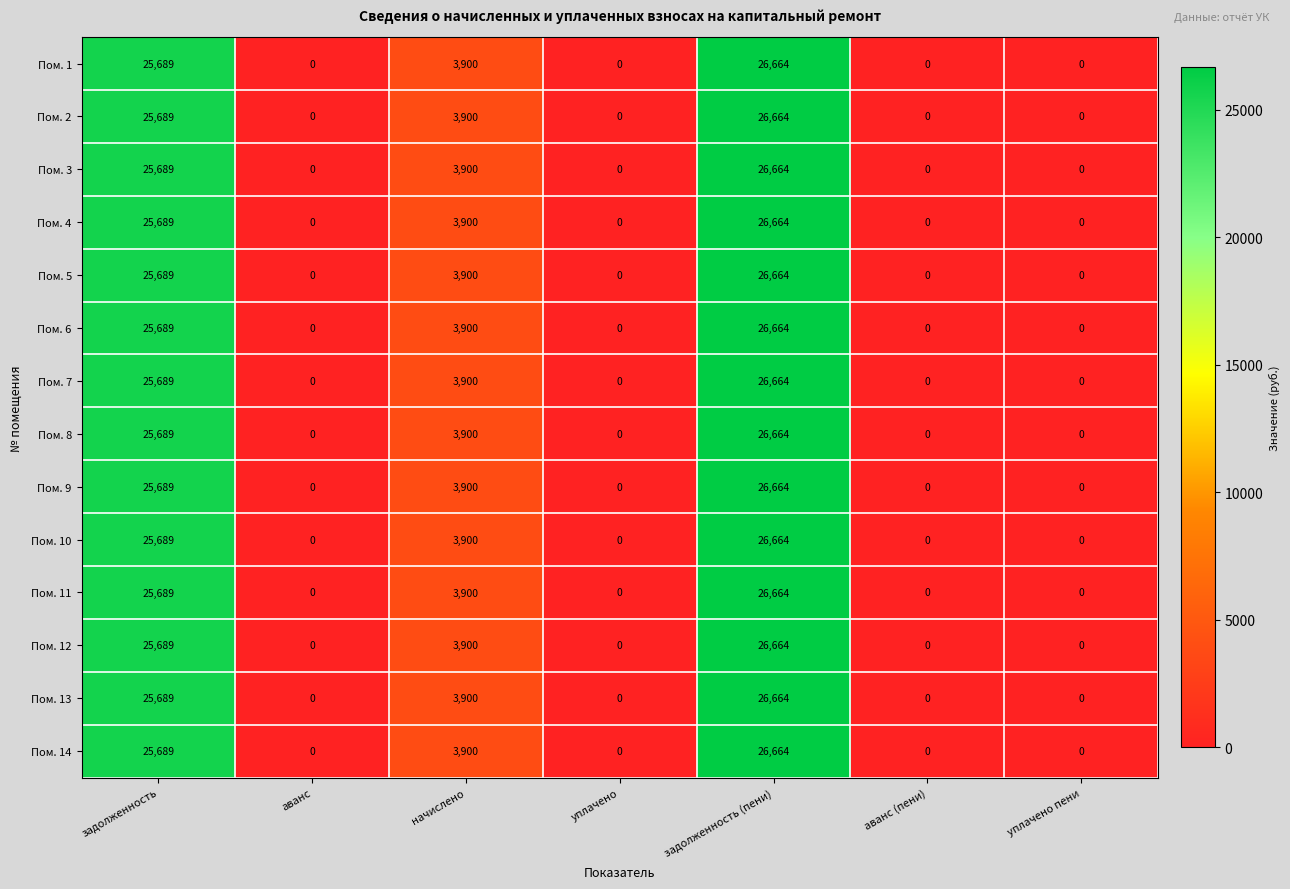

What is the maximum value shown in the chart?

26664